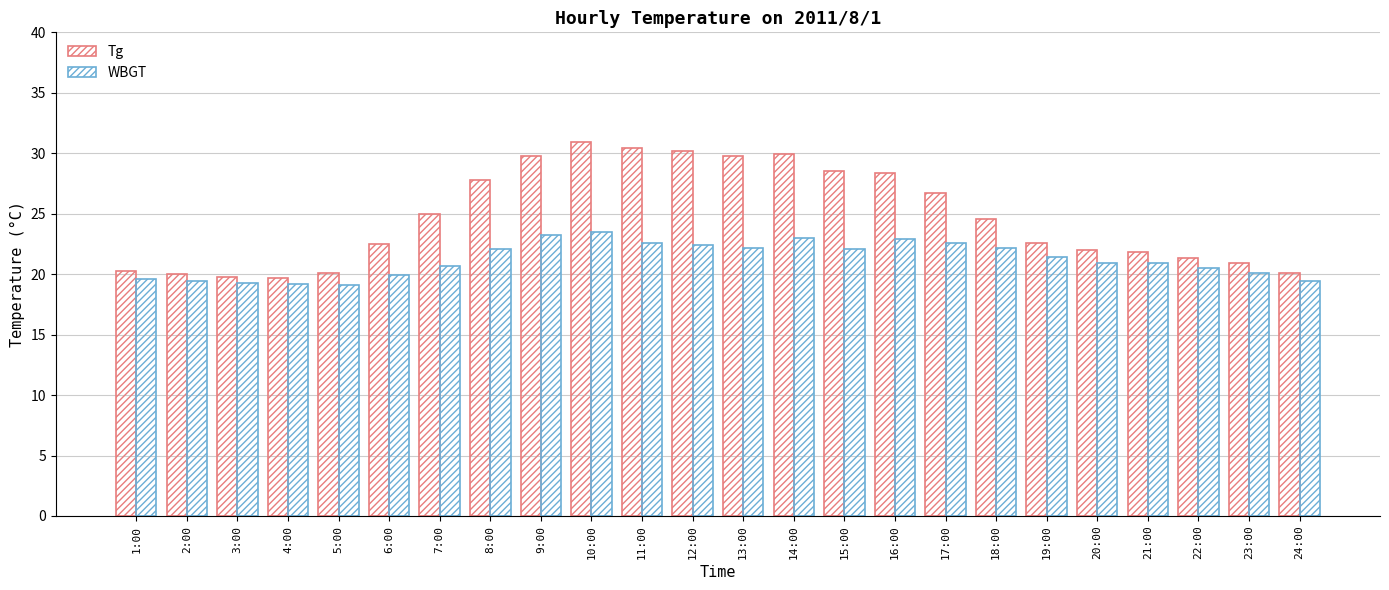

How many bars are there in total?

48